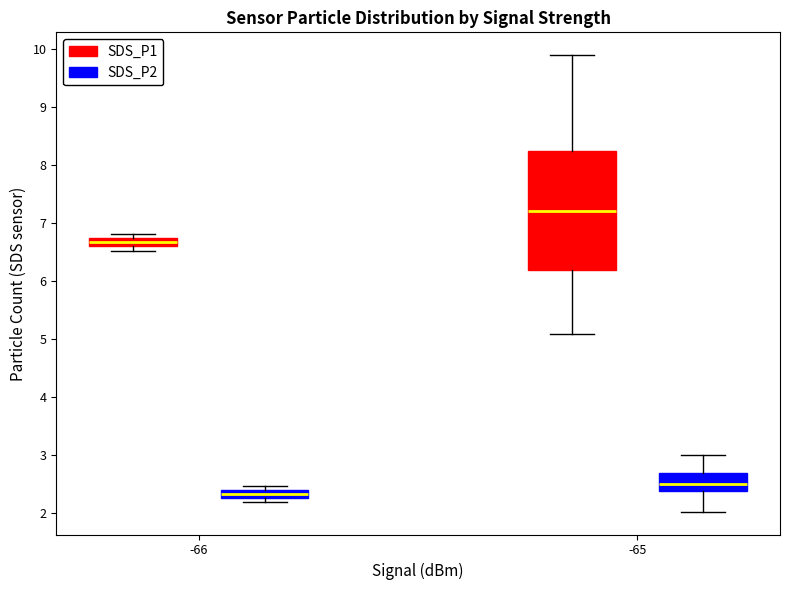

Which box's median line is the highest?

-65 (SDS_P1)